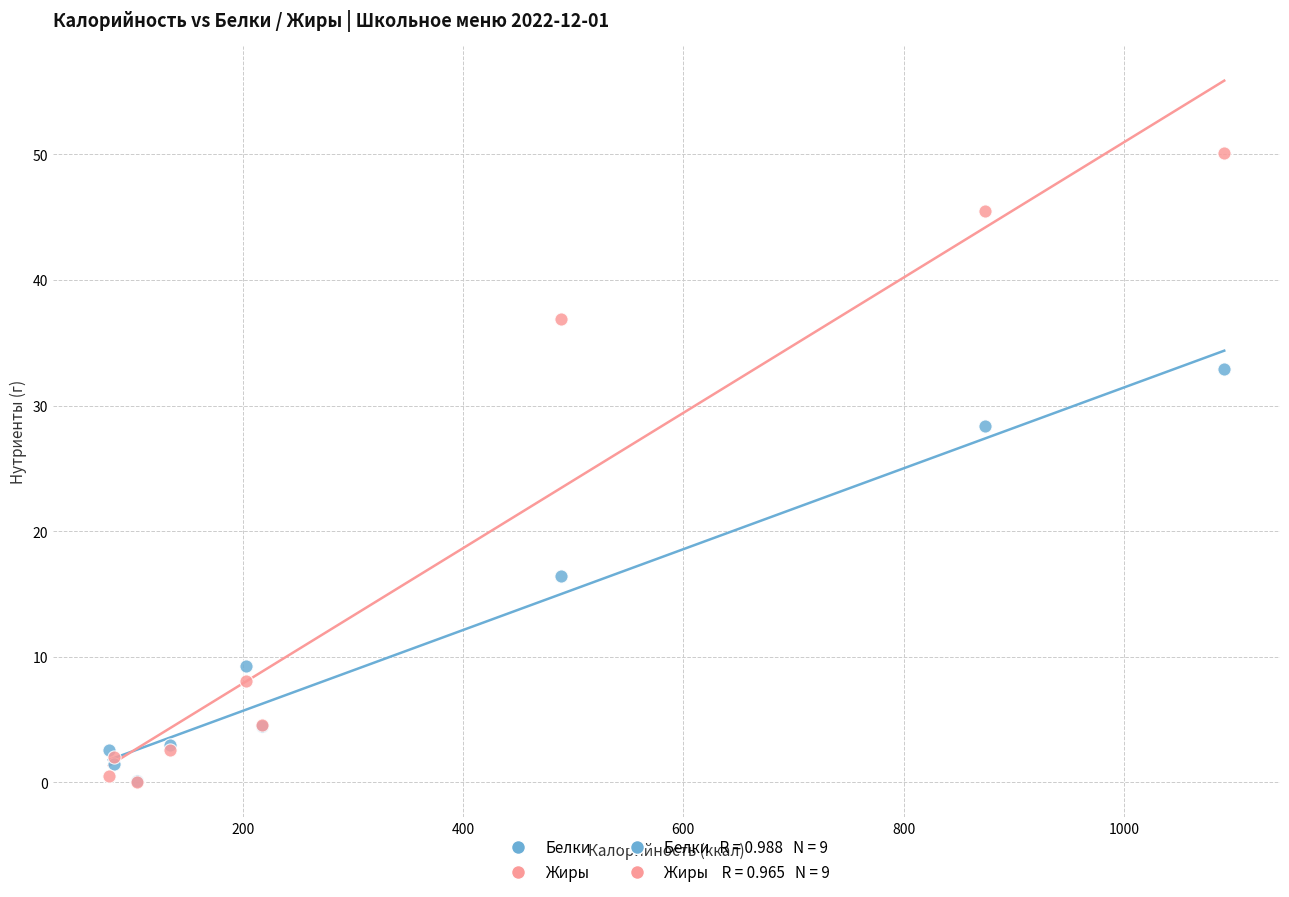

In the Жиры series, what Y value is closest to 25?

36.9